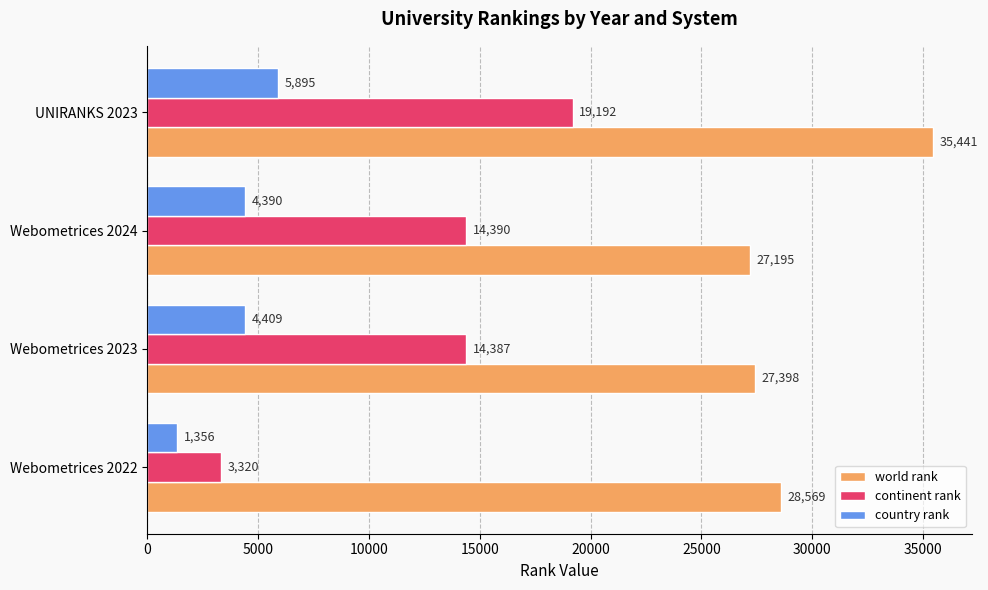

Which series has the largest total across all categories?

world rank